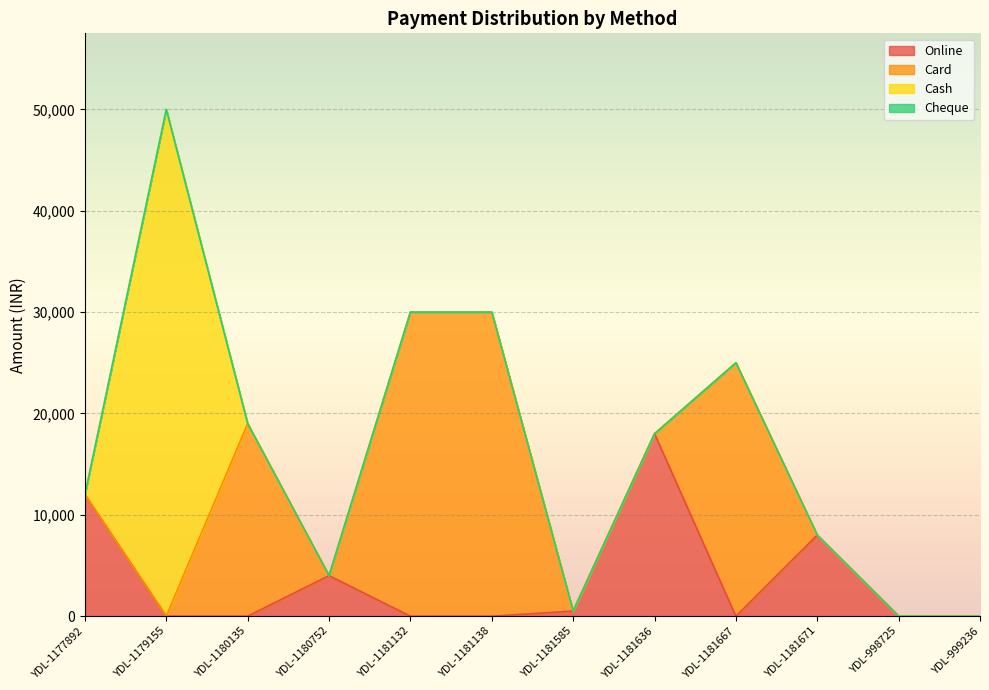

Reading left to right, what are all the values shown in this chart?

Online: YDL-1177892=12000	YDL-1179155=0	YDL-1180135=0	YDL-1180752=4000	YDL-1181132=0	YDL-1181138=0	YDL-1181585=500	YDL-1181636=18000	YDL-1181667=0	YDL-1181671=8000	YDL-998725=0	YDL-999236=0
Card: YDL-1177892=0	YDL-1179155=0	YDL-1180135=19000	YDL-1180752=0	YDL-1181132=30000	YDL-1181138=30000	YDL-1181585=0	YDL-1181636=0	YDL-1181667=25000	YDL-1181671=0	YDL-998725=0	YDL-999236=0
Cash: YDL-1177892=0	YDL-1179155=50000	YDL-1180135=0	YDL-1180752=0	YDL-1181132=0	YDL-1181138=0	YDL-1181585=0	YDL-1181636=0	YDL-1181667=0	YDL-1181671=0	YDL-998725=0	YDL-999236=0
Cheque: YDL-1177892=0	YDL-1179155=0	YDL-1180135=0	YDL-1180752=0	YDL-1181132=0	YDL-1181138=0	YDL-1181585=0	YDL-1181636=0	YDL-1181667=0	YDL-1181671=0	YDL-998725=0	YDL-999236=0